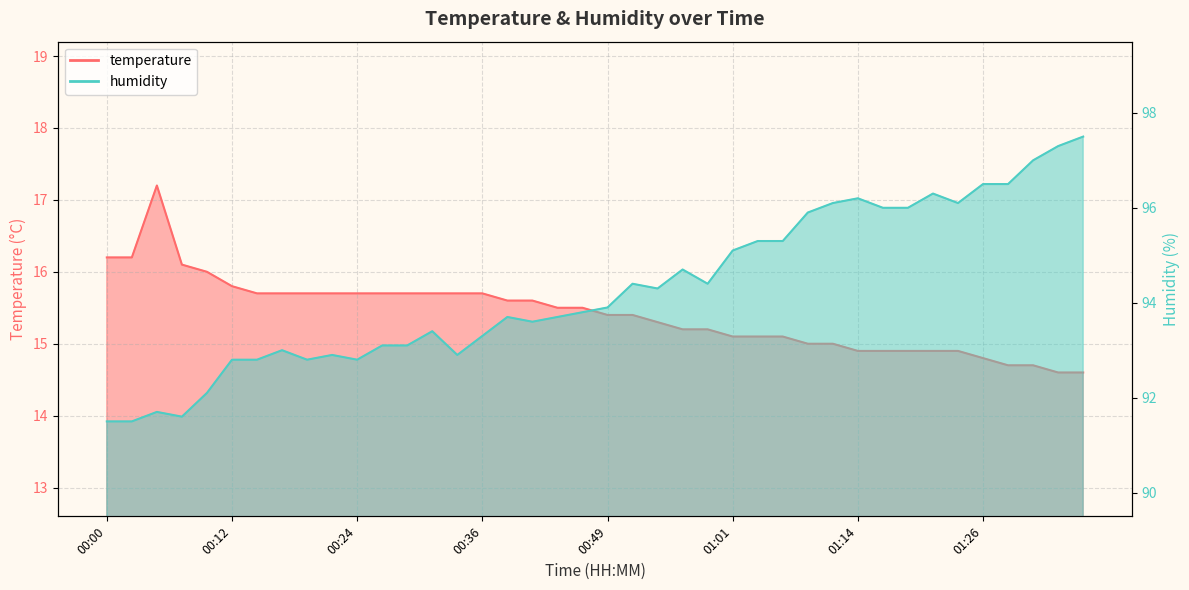

True or false: temperature has a value of 15.7 at 00:19.

True